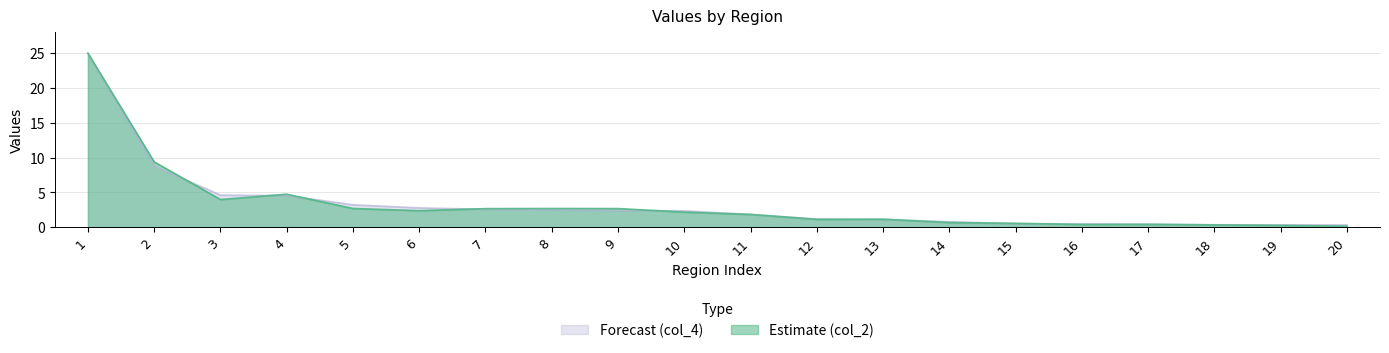

Rank the series by their maximum value, from lowest to highest.

Estimate (col_2), Forecast (col_4)